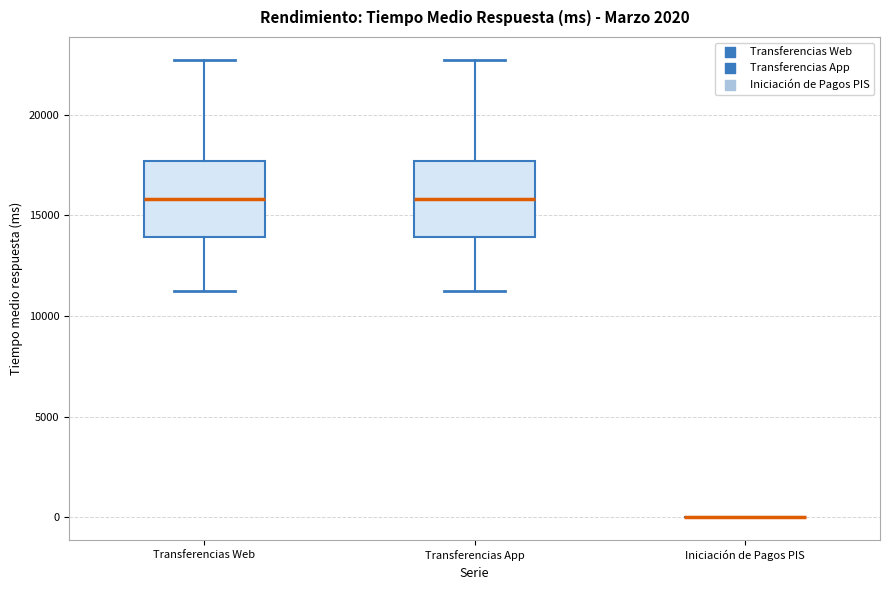

Reading left to right, read every box against the y-axis: the position of its median line, the range the box covers, and the ends of its whiskers. The values are not printed on the chart, so give them approximately, as read against the axis.

Transferencias Web: median 16000, box 14000 to 17500, whiskers 11000 to 22500
Transferencias App: median 16000, box 14000 to 17500, whiskers 11000 to 22500
Iniciación de Pagos PIS: box collapsed to a line at 0, whiskers 0 to 0